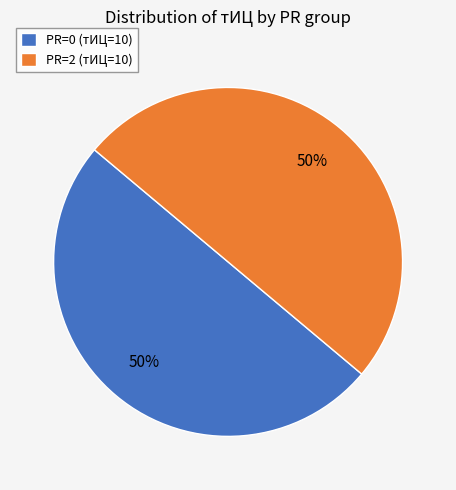

To the nearest percent, what is the difference between the largest and smallest slice percentages?

0%